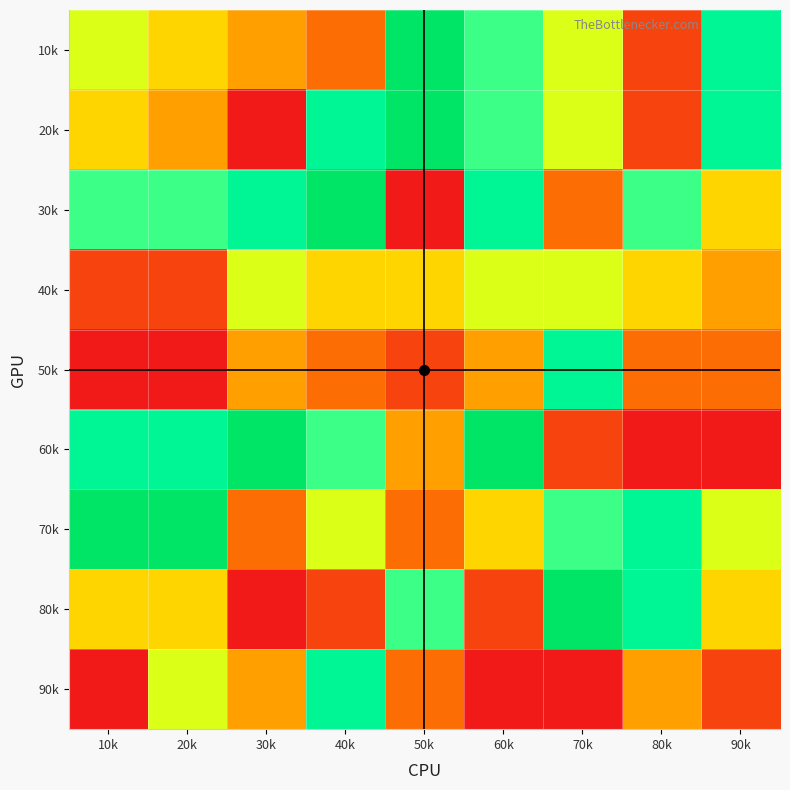

Reading left to right, transcribe all the data shown in this chart.

10k: 10k=6	20k=5	30k=4	40k=3	50k=9	60k=7	70k=6	80k=2	90k=8
20k: 10k=5	20k=4	30k=1	40k=8	50k=9	60k=7	70k=6	80k=2	90k=8
30k: 10k=7	20k=7	30k=8	40k=9	50k=1	60k=8	70k=3	80k=7	90k=5
40k: 10k=2	20k=2	30k=6	40k=5	50k=5	60k=6	70k=6	80k=5	90k=4
50k: 10k=1	20k=1	30k=4	40k=3	50k=2	60k=4	70k=8	80k=3	90k=3
60k: 10k=8	20k=8	30k=9	40k=7	50k=4	60k=9	70k=2	80k=1	90k=1
70k: 10k=9	20k=9	30k=3	40k=6	50k=3	60k=5	70k=7	80k=8	90k=6
80k: 10k=5	20k=5	30k=1	40k=2	50k=7	60k=2	70k=9	80k=8	90k=5
90k: 10k=1	20k=6	30k=4	40k=8	50k=3	60k=1	70k=1	80k=4	90k=2